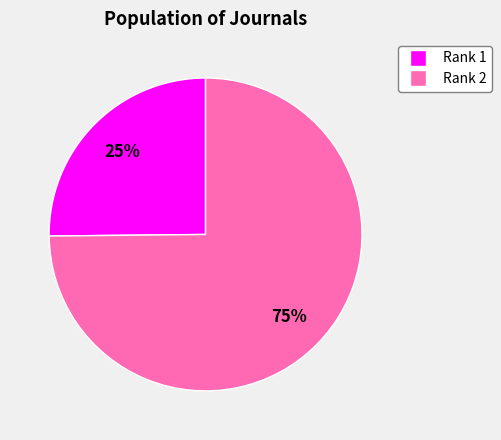

To the nearest percent, what is the difference between the largest and smallest slice percentages?

50%